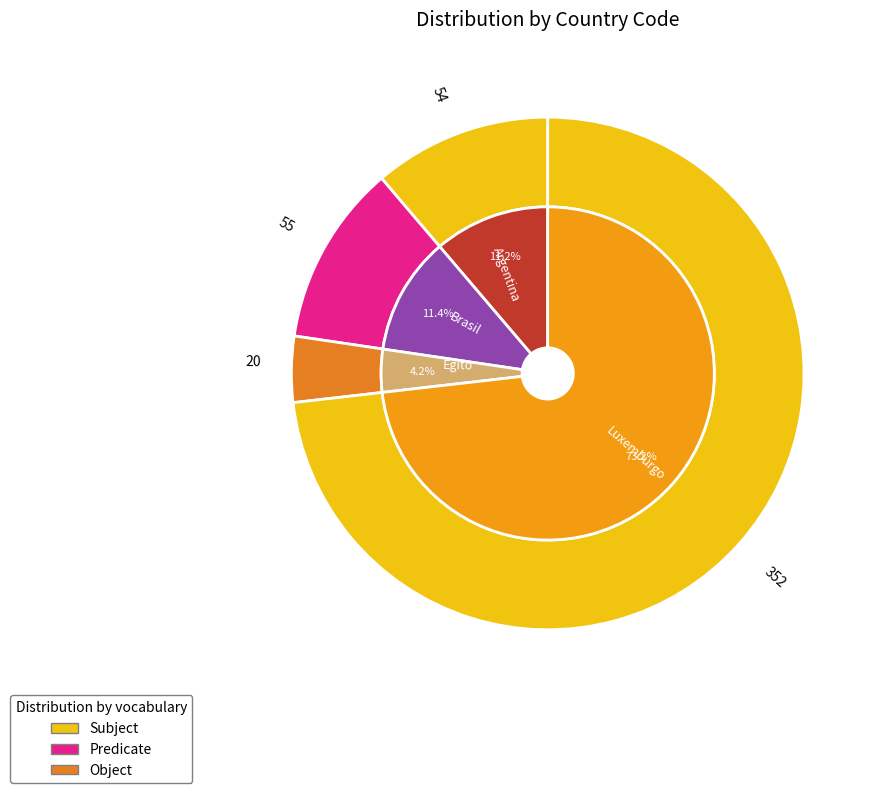

How many slices are in this pie chart?

4